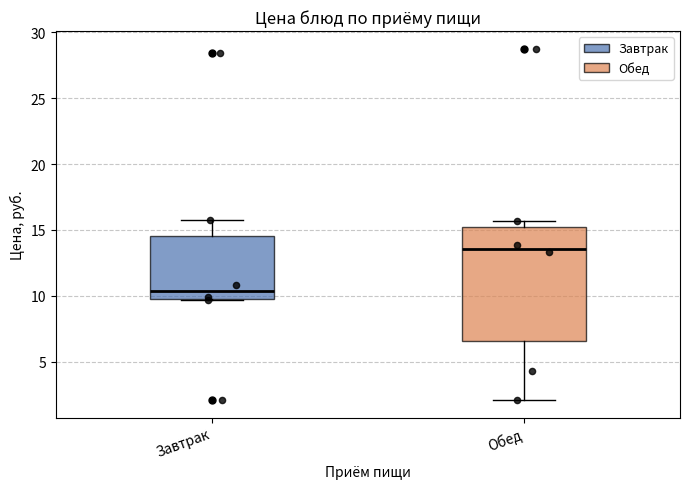

Reading left to right, transcribe this box plot: for each box, give where its median line is, the range the box spans, and where its two whiskers end, as read against the y-axis. The values are not printed on the chart, so give them approximately, as read against the axis.

Завтрак: median 10.5, box 9.5 to 14.5, whiskers 9.5 to 15.5
Обед: median 13.5, box 6.5 to 15.0, whiskers 2.0 to 15.5